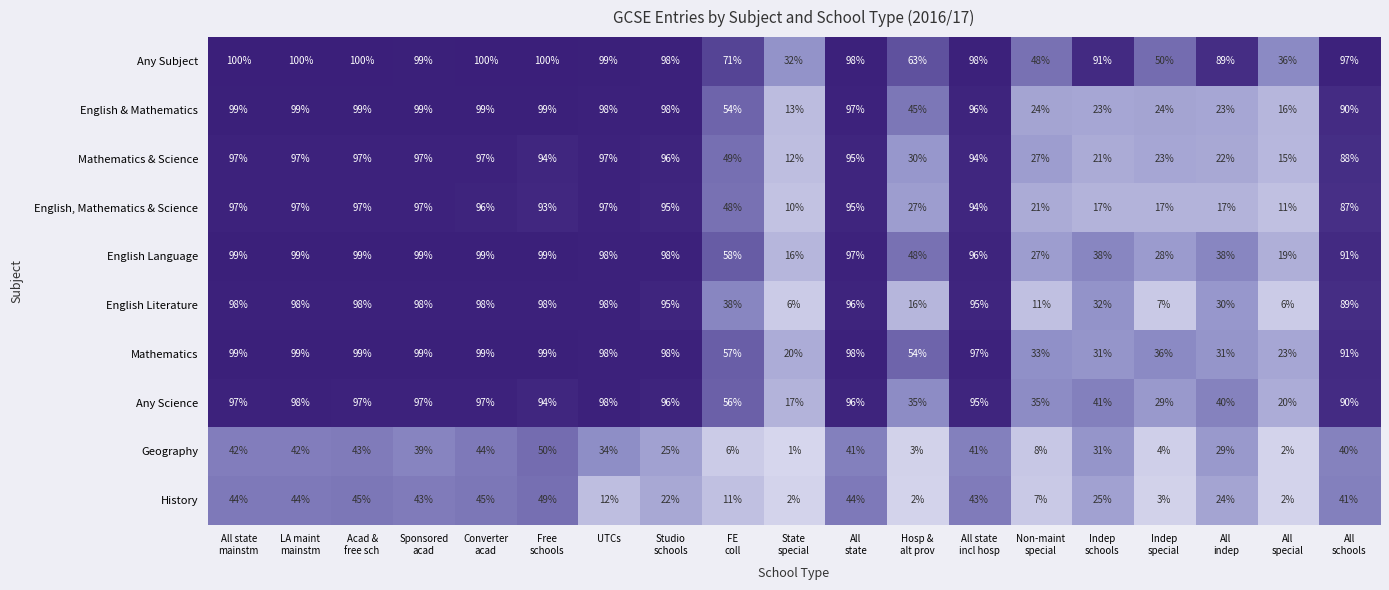

At how many categories does at least one series exceed 46?

17